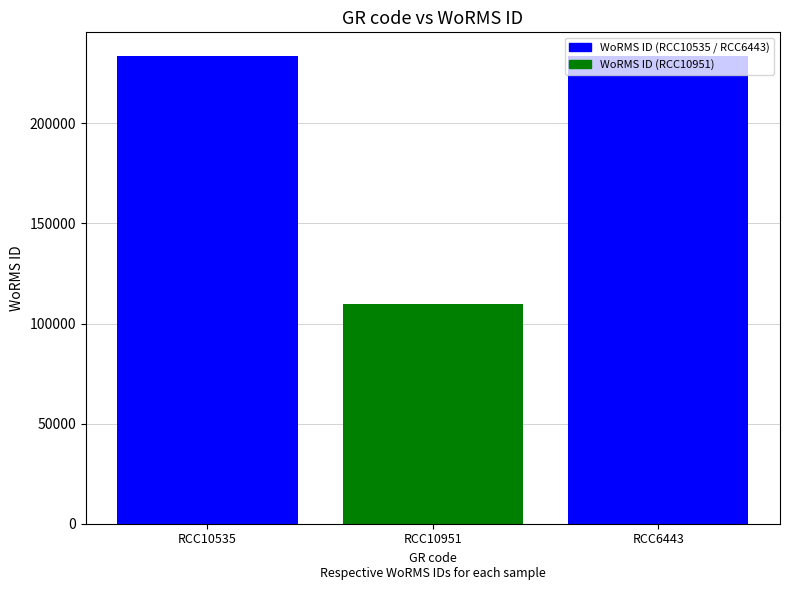

What is the difference between the maximum and minimum values?

123895